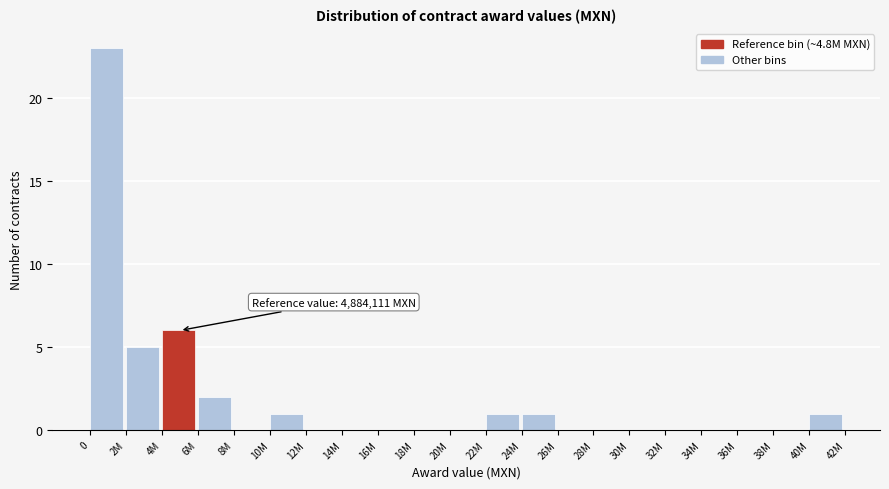

Reading left to right, transcribe all the data shown in this chart.

0=23	2M=5	4M=6	6M=2	8M=0	10M=1	12M=0	14M=0	16M=0	18M=0	20M=0	22M=1	24M=1	26M=0	28M=0	30M=0	32M=0	34M=0	36M=0	38M=0	40M=1